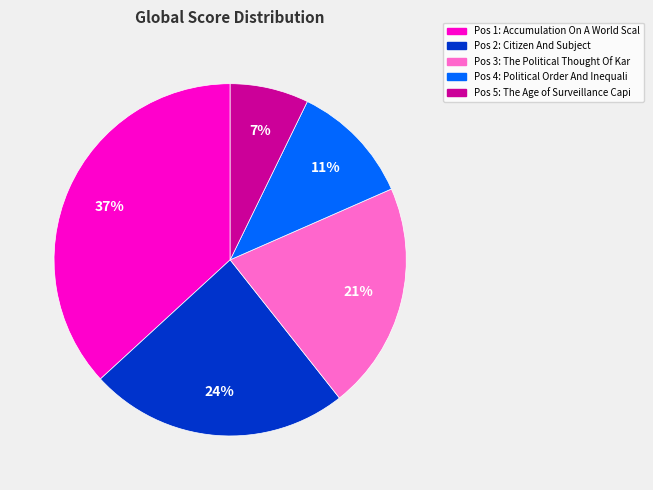

To the nearest percent, what is the difference between the largest and smallest slice percentages?

30%